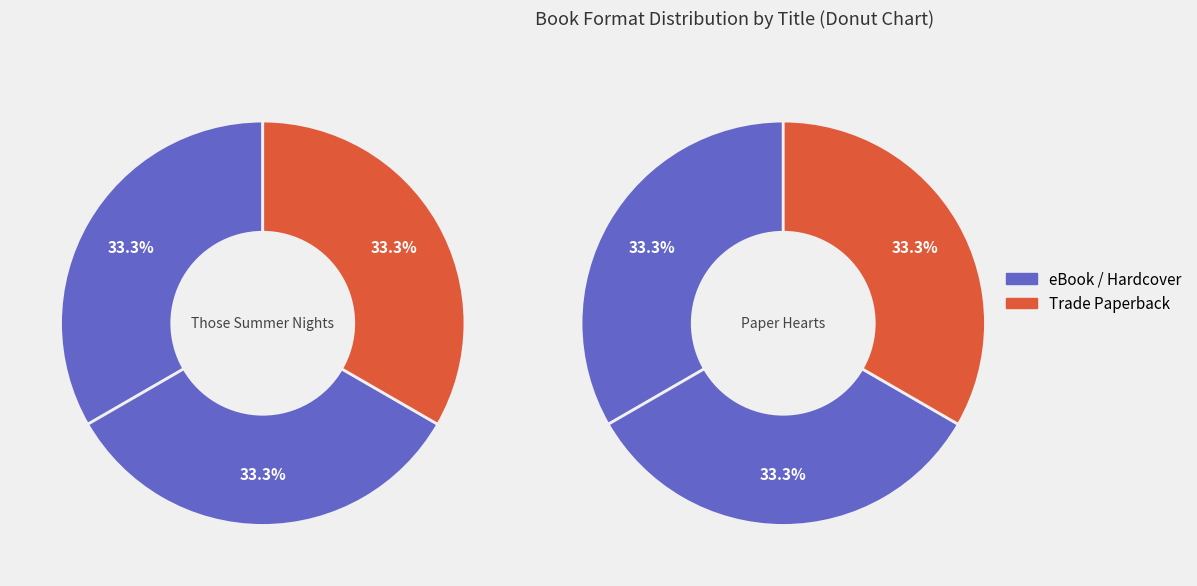

Which series has the largest range (max minus min)?

Those Summer Nights